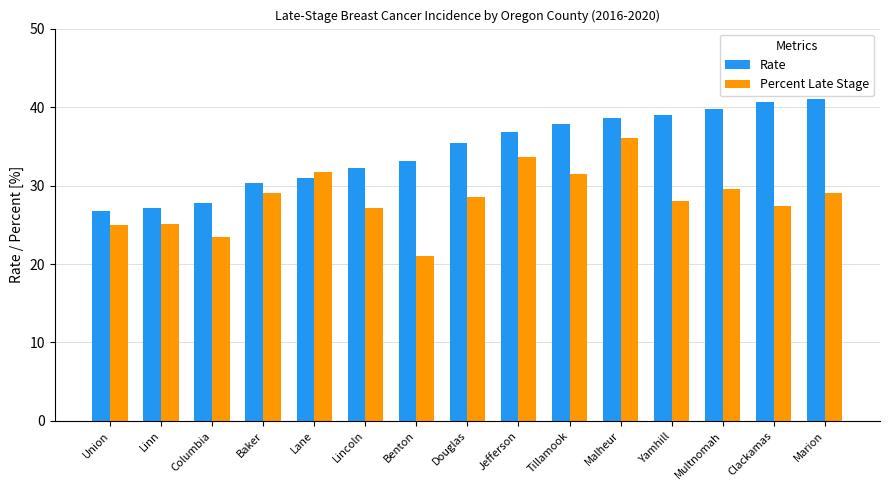

Rank the series by their average value, from highest to lowest.

Rate, Percent Late Stage